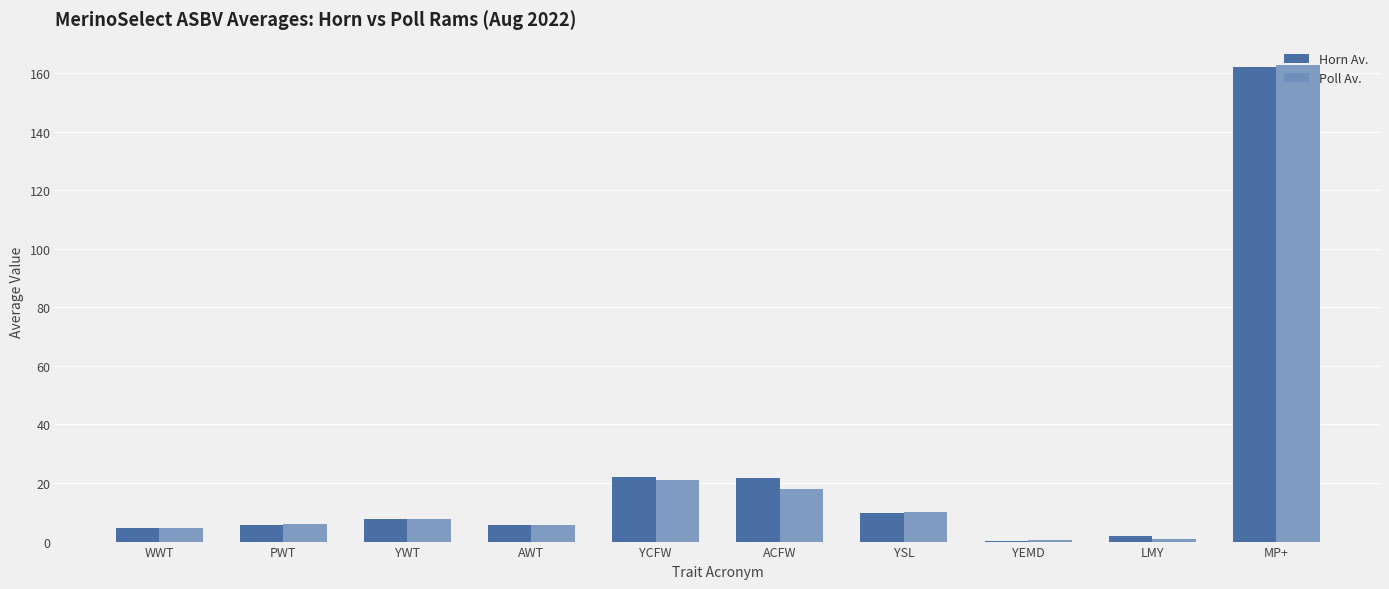

Which series changed the most between YCFW and MP+?

Poll Av.